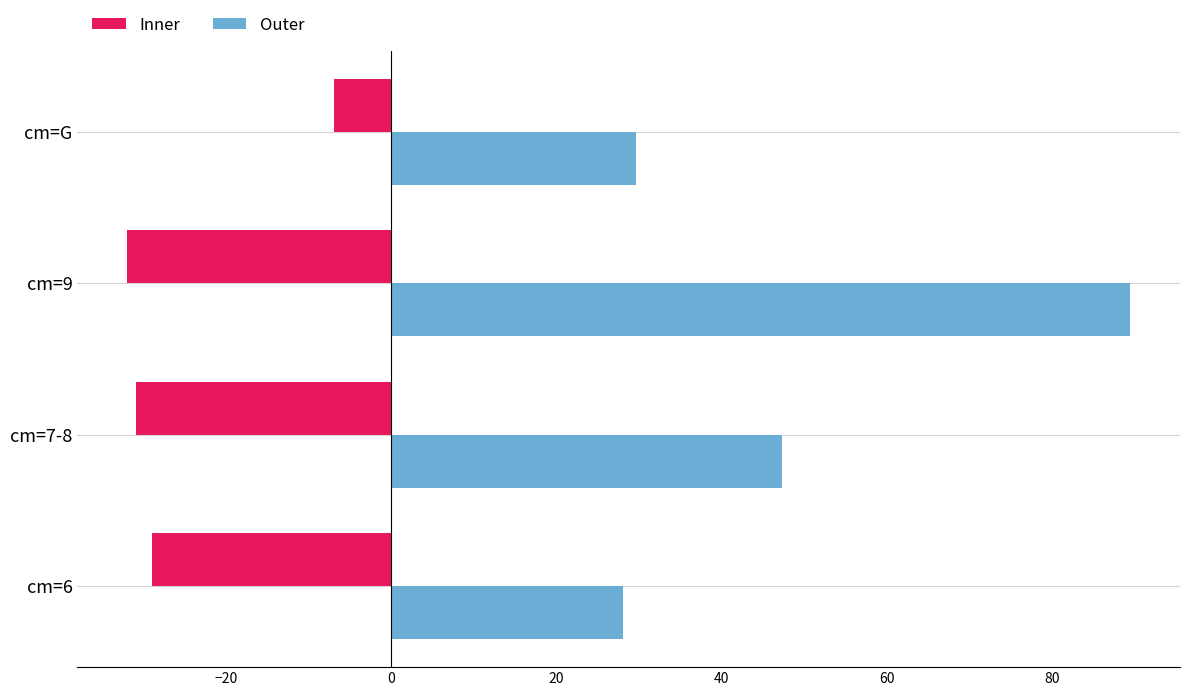

How many series are shown in this chart?

2